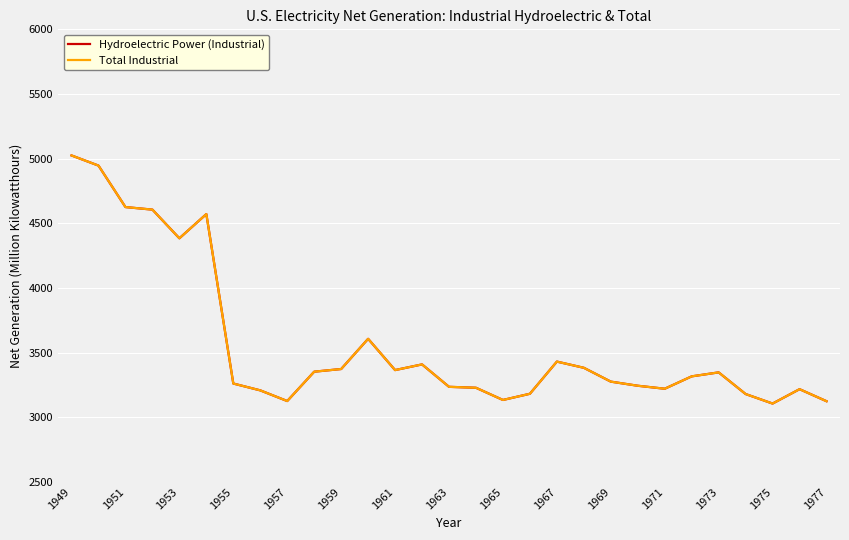

What is the sum of all Hydroelectric Power (Industrial) values?

103480.5